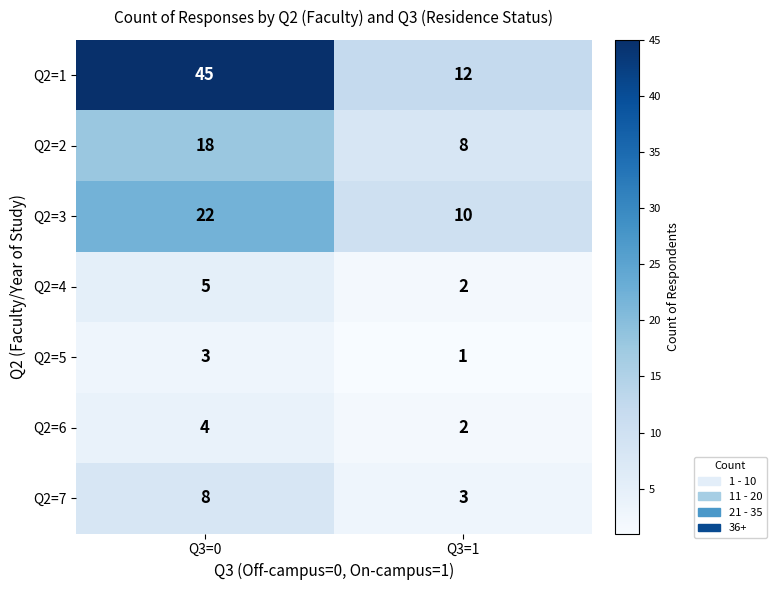

How many distinct data groups are displayed?

7